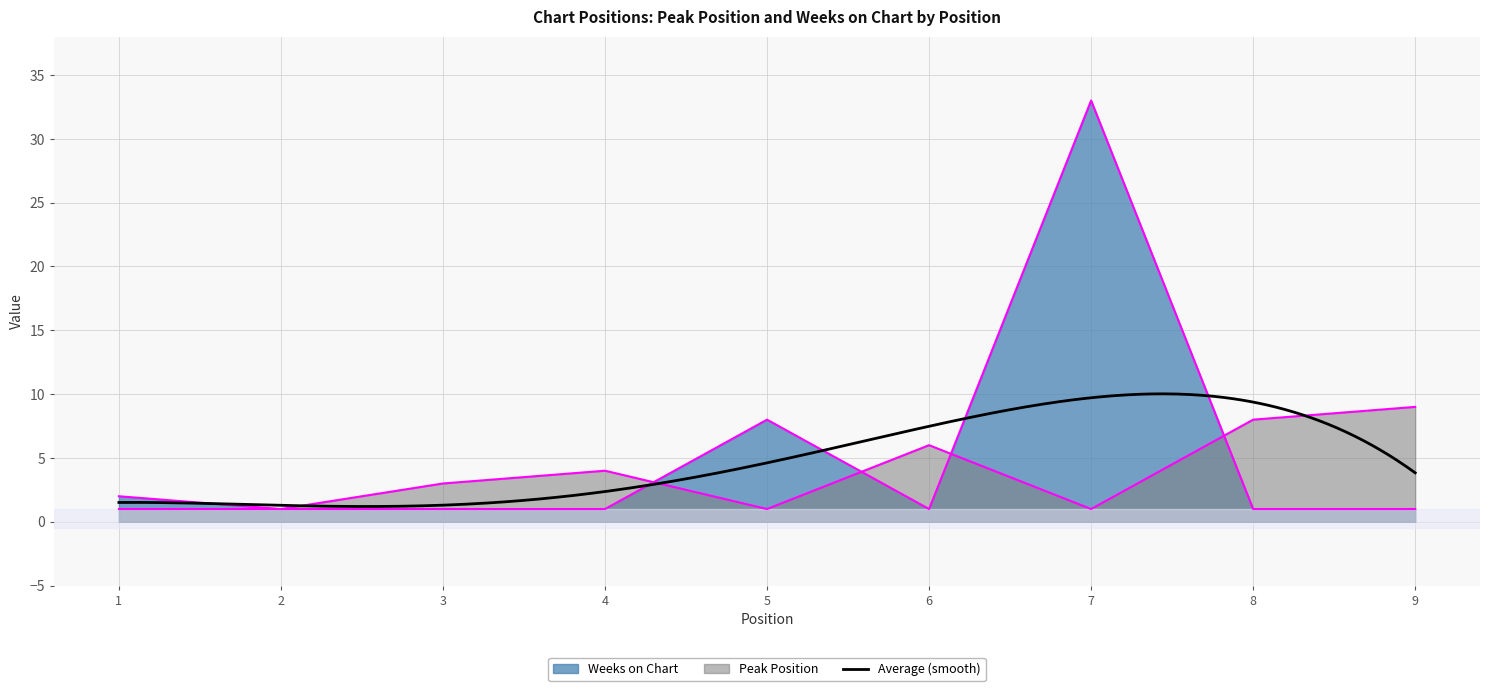

What is the difference between the highest and lowest values at 5?

7